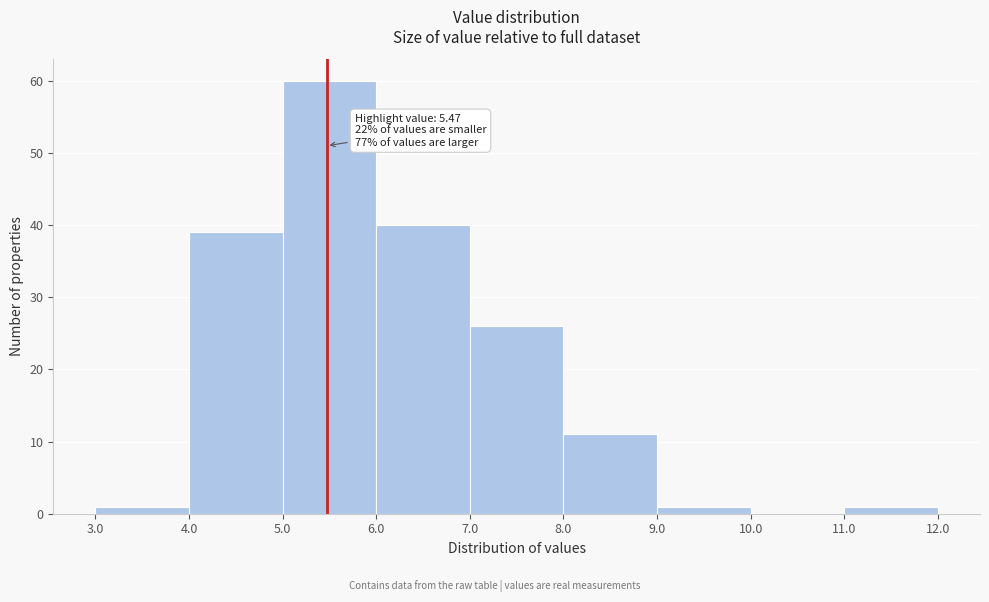

Over which range of the x-axis is the bar tallest?

5.0 to 6.0